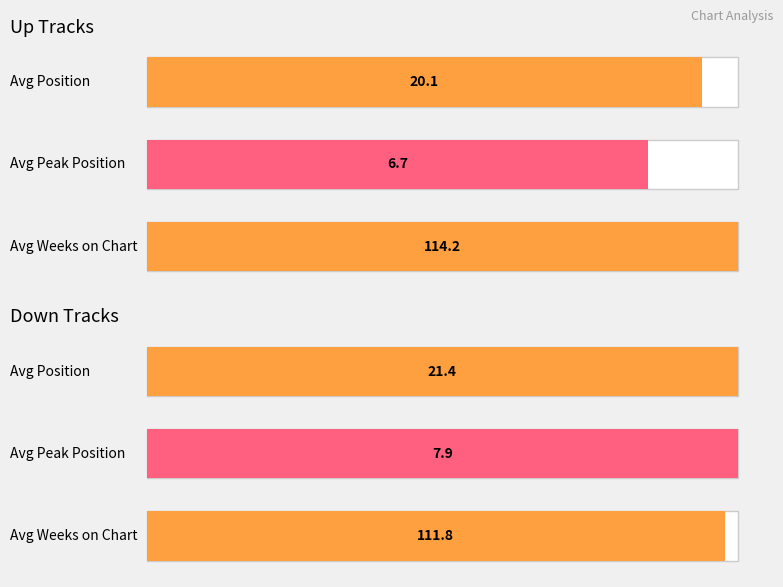

What position from the right is up?

2